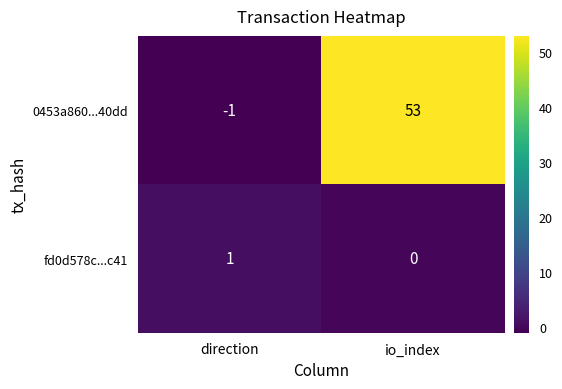

True or false: 0453a860...40dd has a value of 87 at io_index.

False